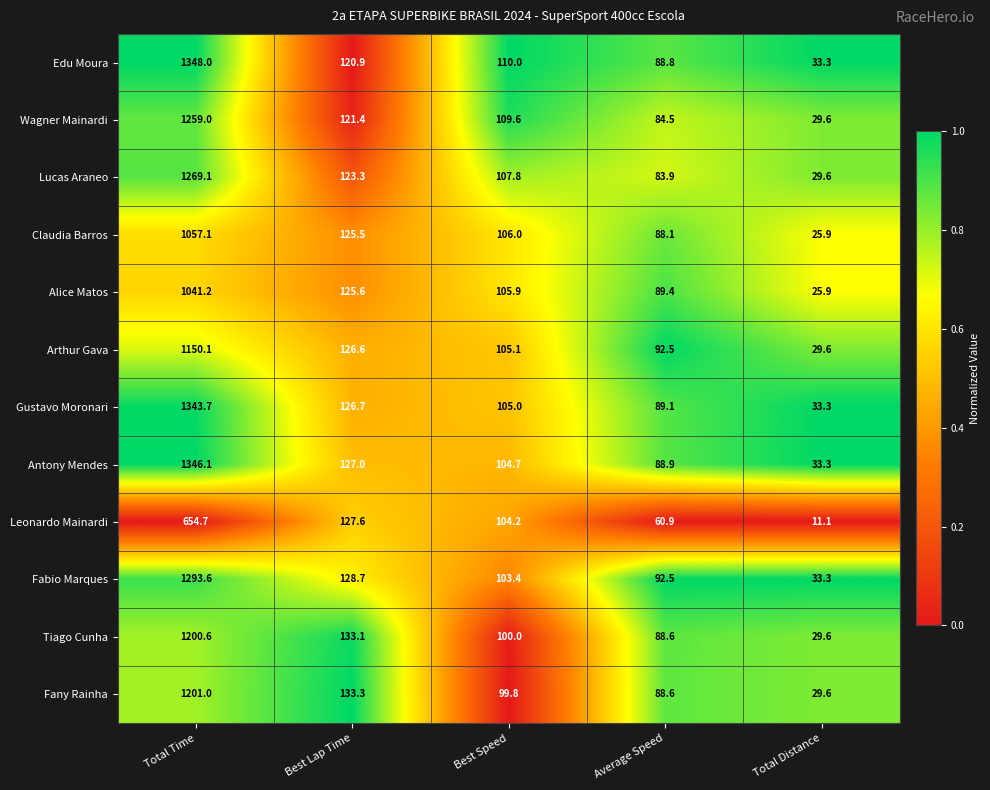

Which category has the highest value across all series?

Total Time